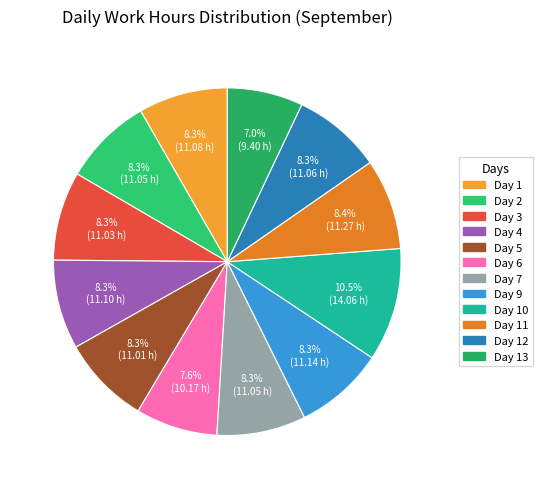

Does any single category account for the majority?

No